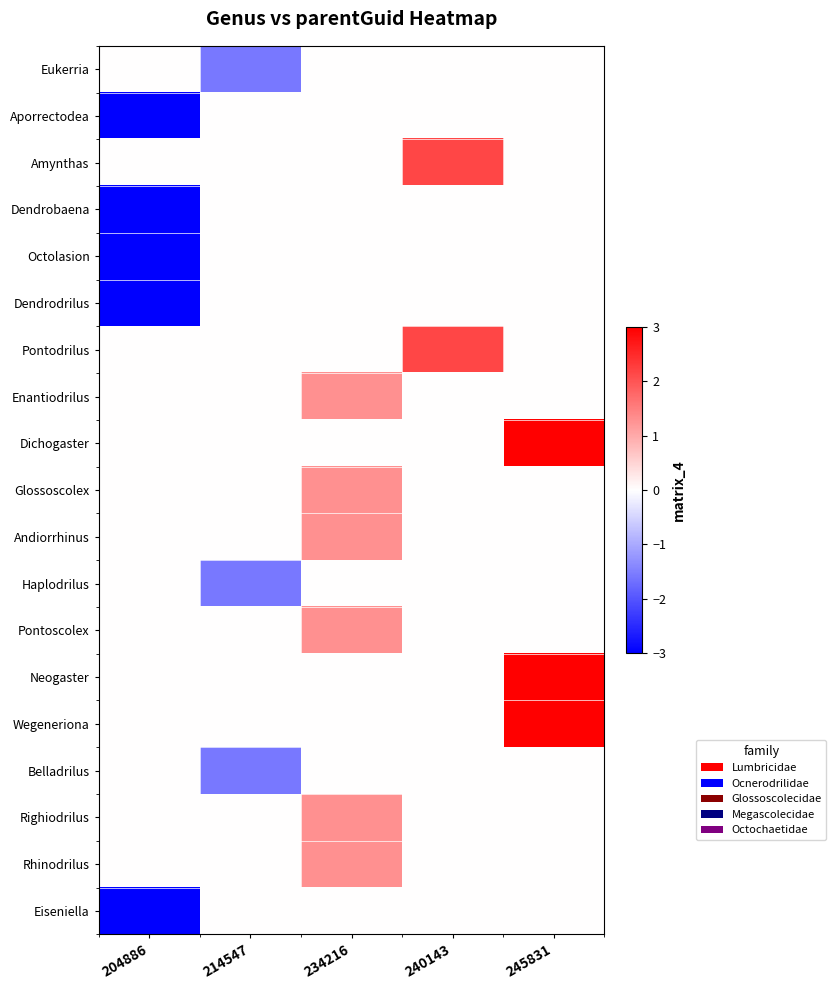

What is the greatest value displayed?

3.0